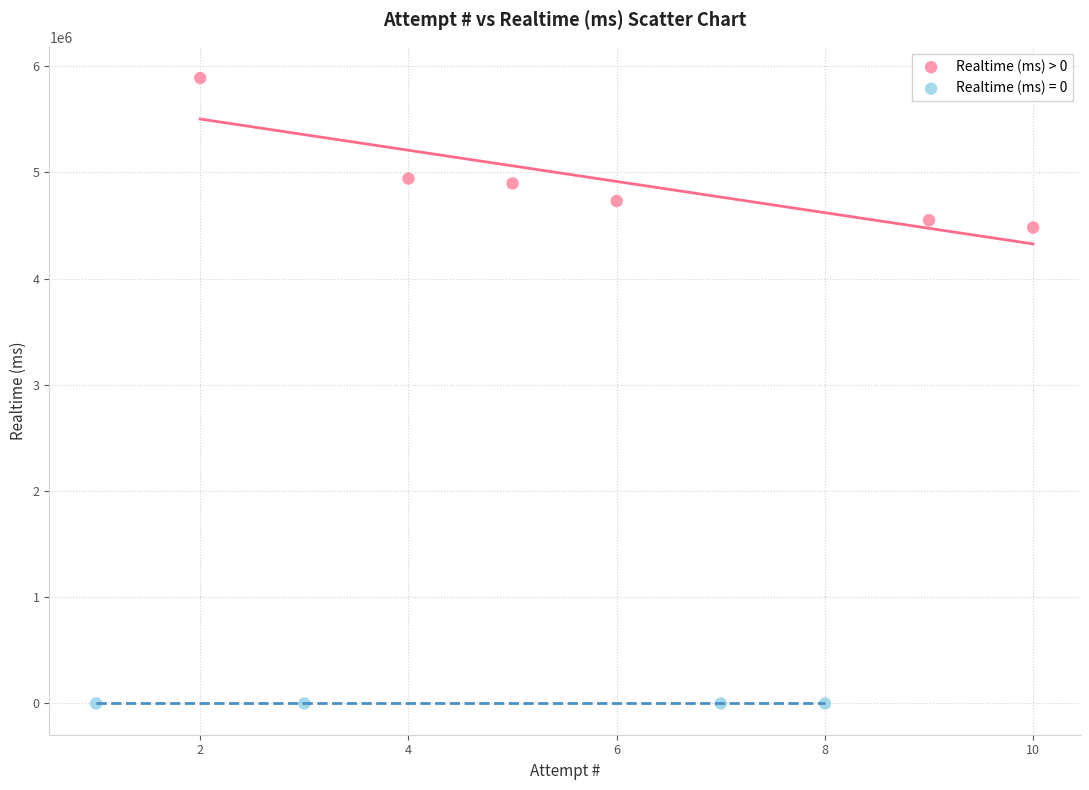

Which series reaches the minimum Y coordinate?

Realtime (ms) = 0